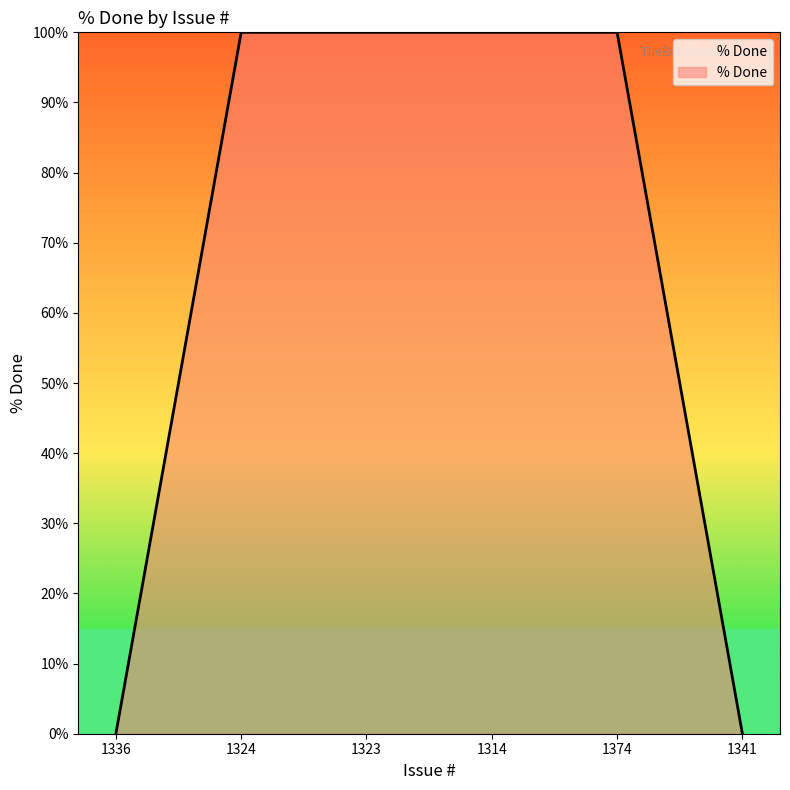

What is the greatest value displayed?

100